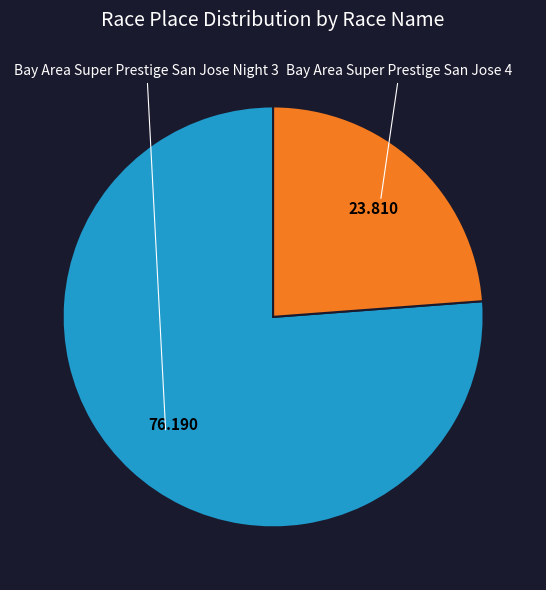

Is there a majority slice in this chart?

Yes